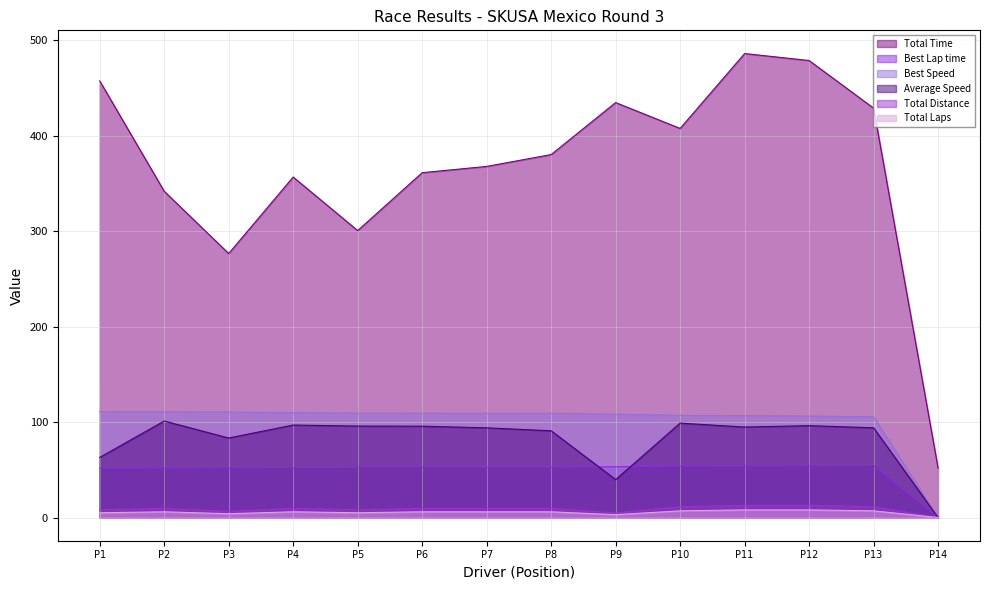

What is the difference between the highest and lowest values at P3?

272.6